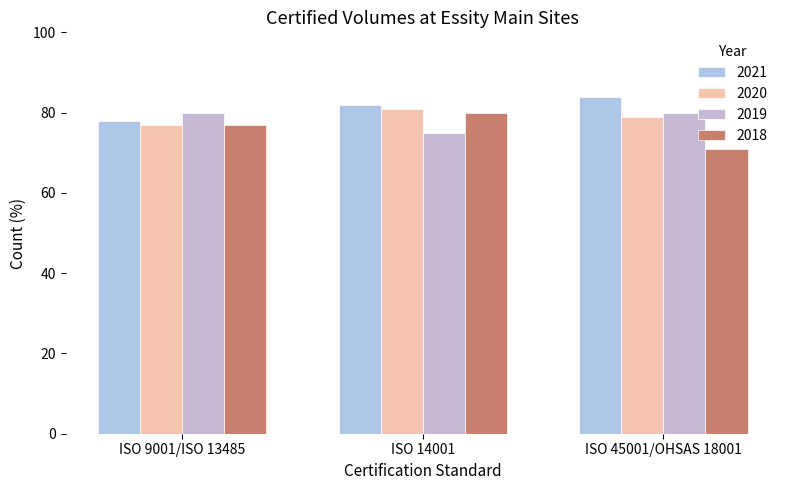

At how many categories does at least one series exceed 80?

2